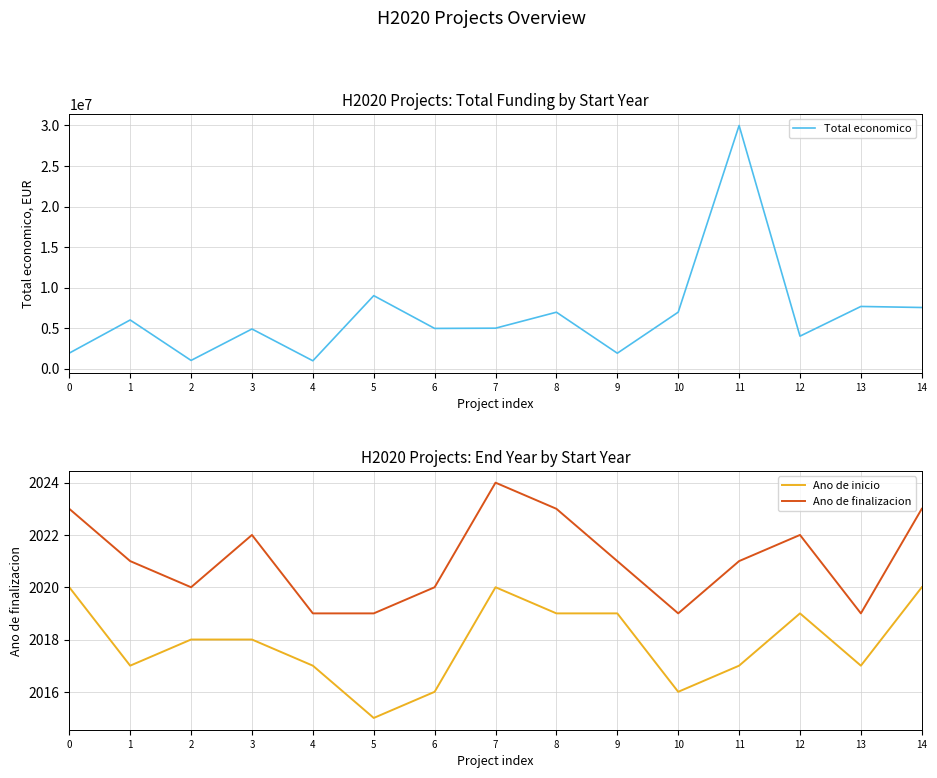

True or false: Ano de finalizacion and Total economico cross at least once.

False